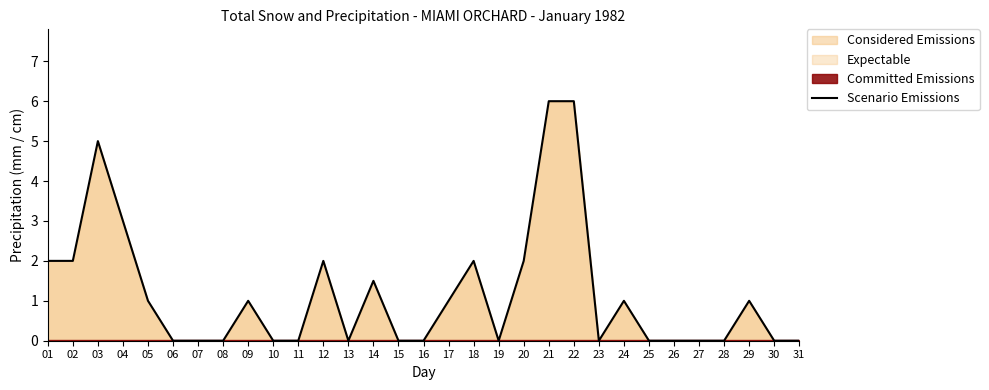

What is the difference between the second highest and minimum values?

6.0